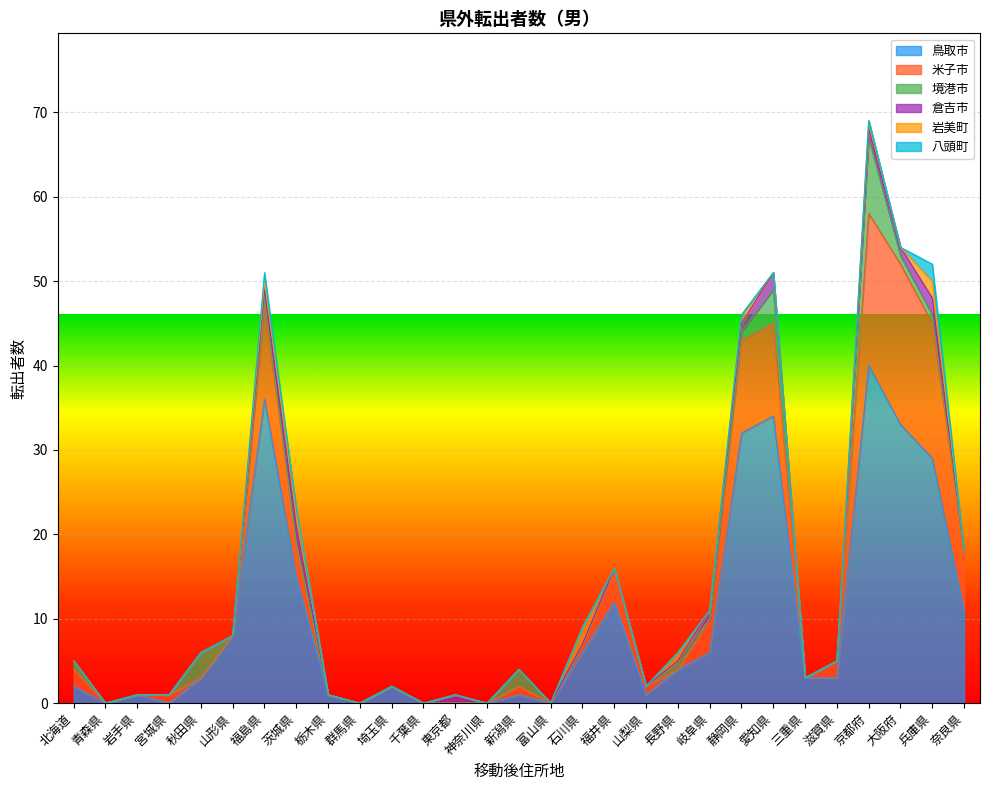

What is the label of the 15th point from the right?

新潟県